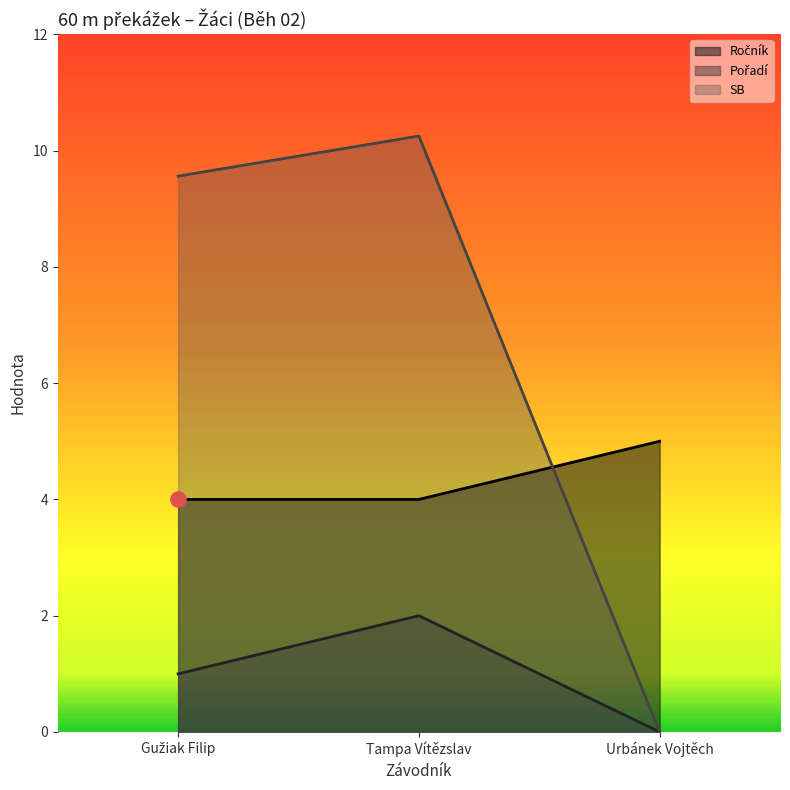

Which series has the widest spread of Y values?

SB